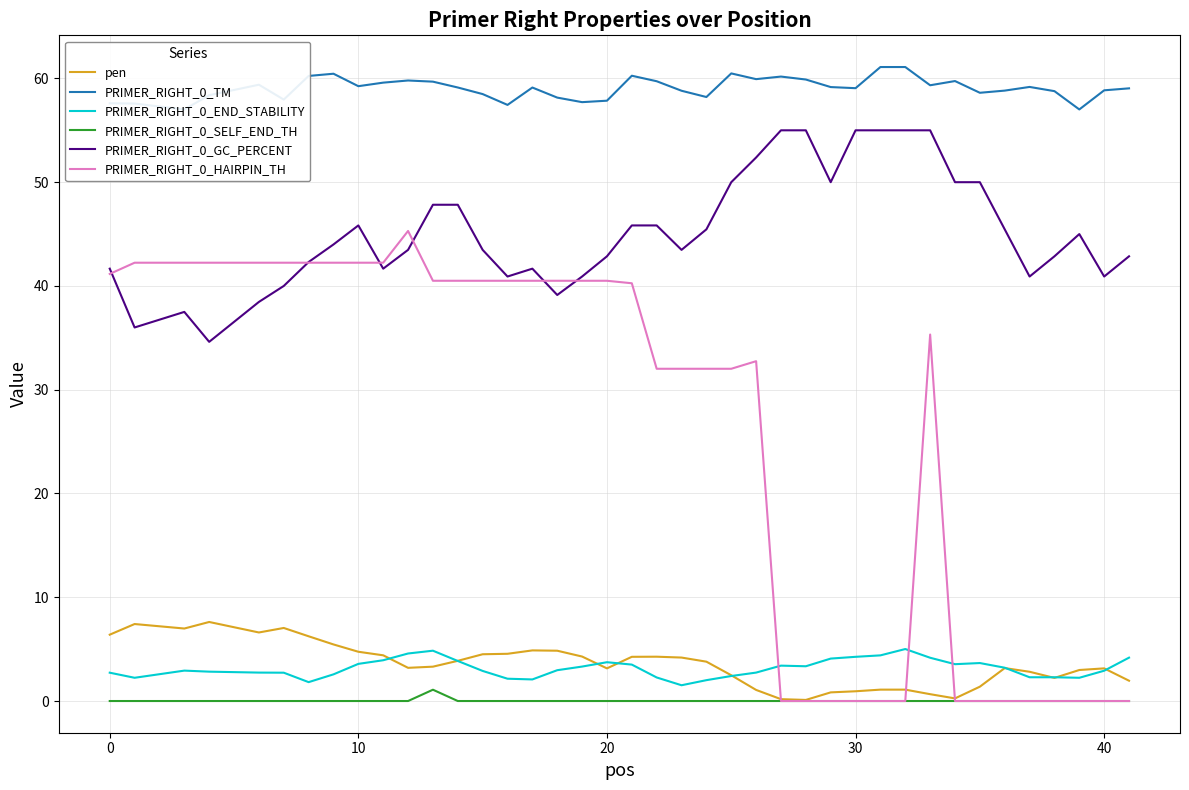

Which series has the widest spread of values?

PRIMER_RIGHT_0_HAIRPIN_TH